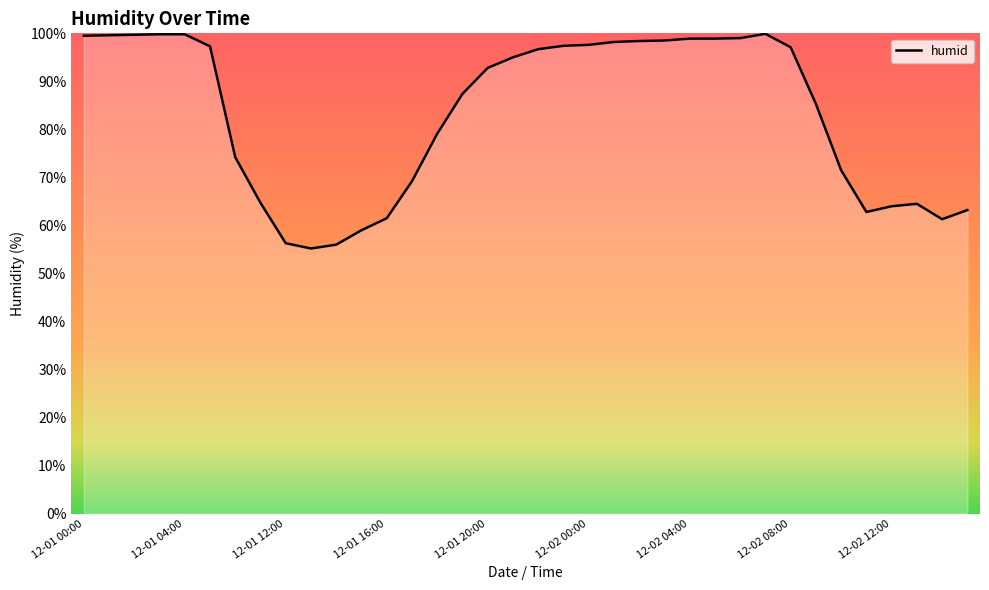

Does the chart display data point markers on the line(s)?

No